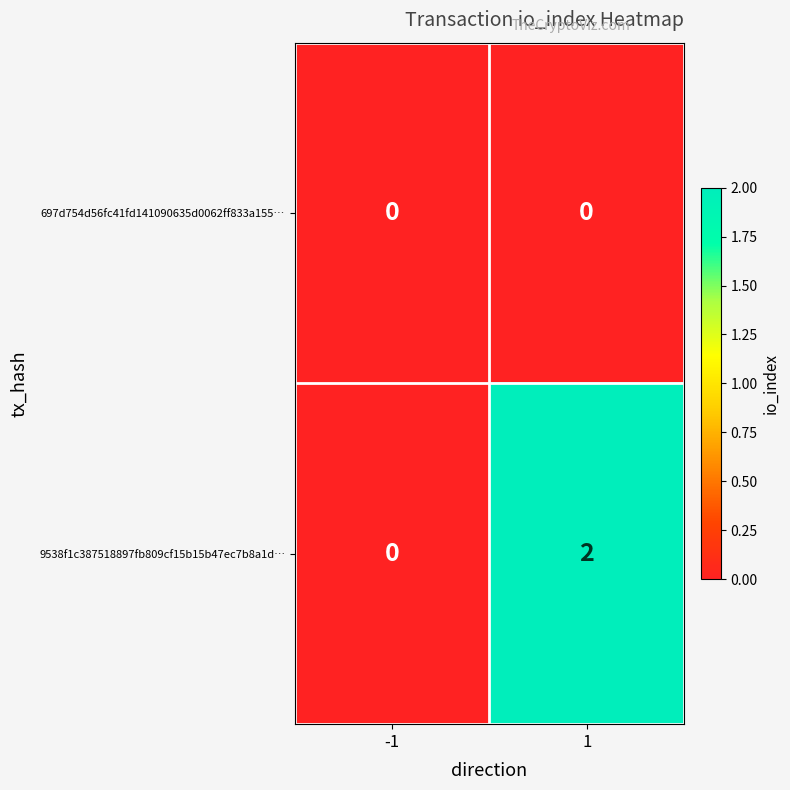

Rank the series by their average value, from highest to lowest.

9538f1c387518897fb809cf15b15b47ec7b8a1d…, 697d754d56fc41fd141090635d0062ff833a155…